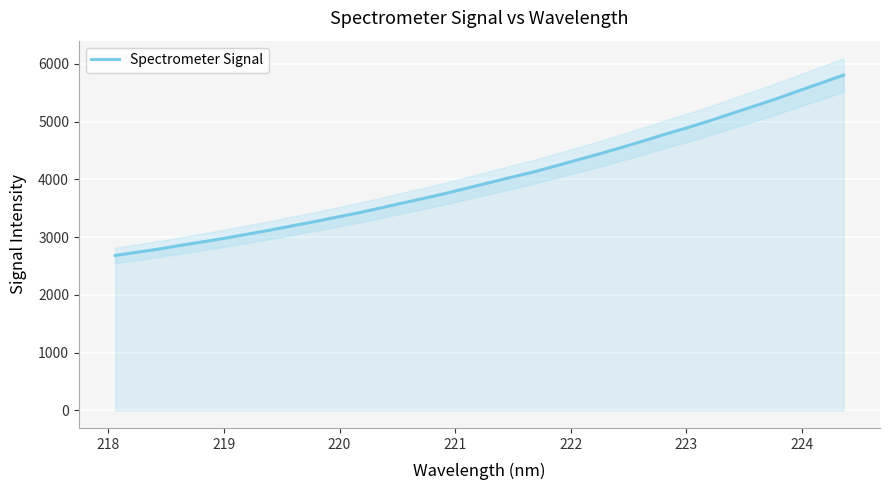

What is the minimum value for Spectrometer Signal?

2680.4